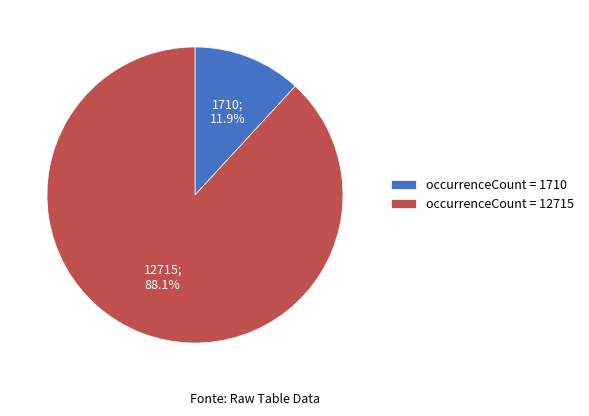

Combined, what portion of the pie is occurrenceCount = 12715 and occurrenceCount = 1710?

100.0%